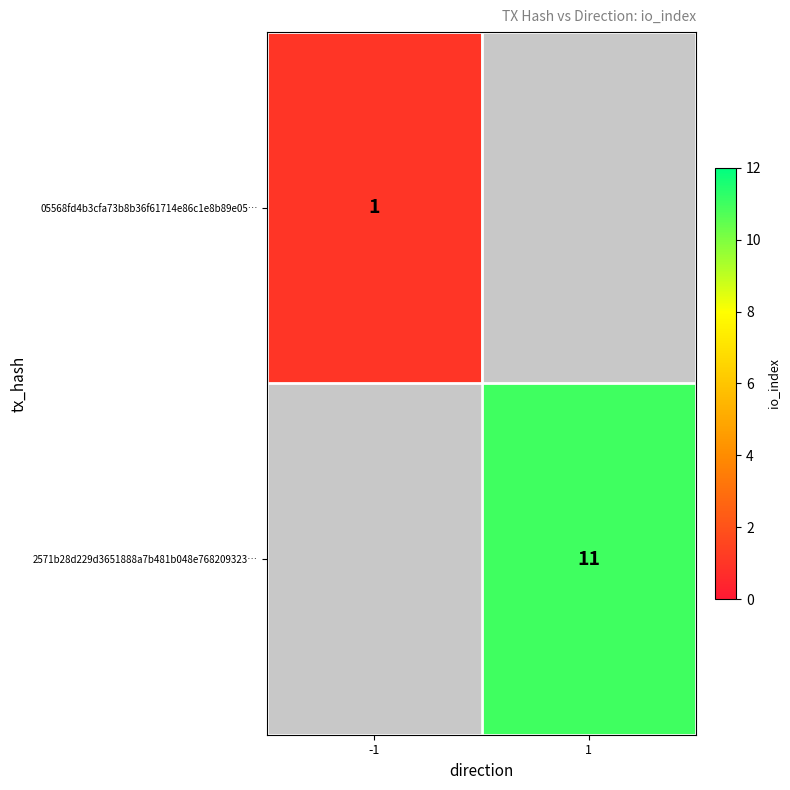

Which label corresponds to the largest value in the chart?

1